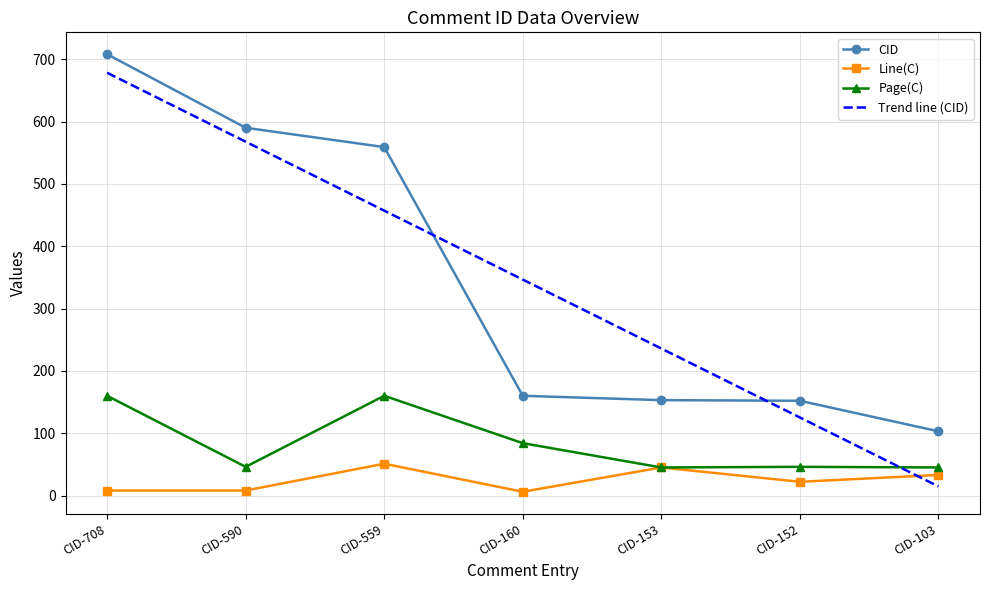

The Line(C) series shows 8 at CID-708. True or false?

True